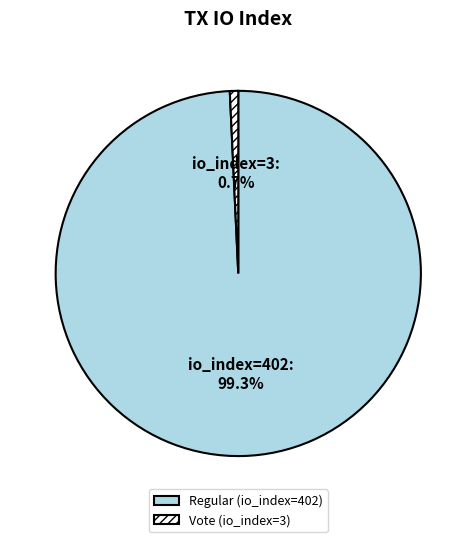

Does any single category account for the majority?

Yes